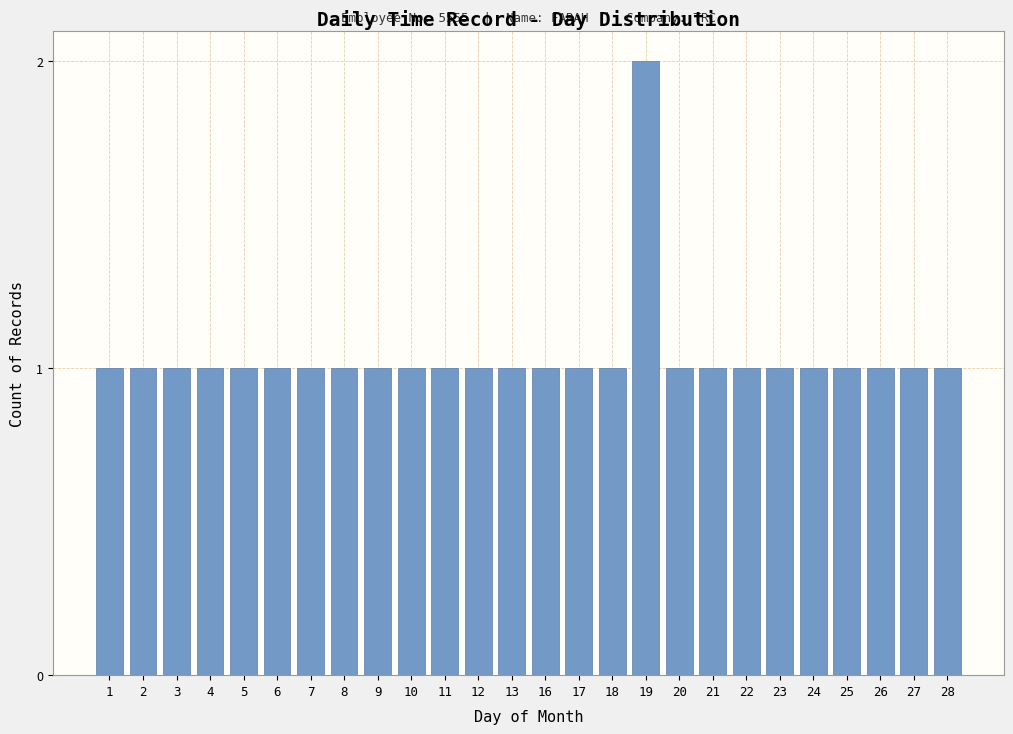

Reading right to left, extract all data points from this chart.

1	1	1	1	1	1	1	1	1	2	1	1	1	1	1	1	1	1	1	1	1	1	1	1	1	1